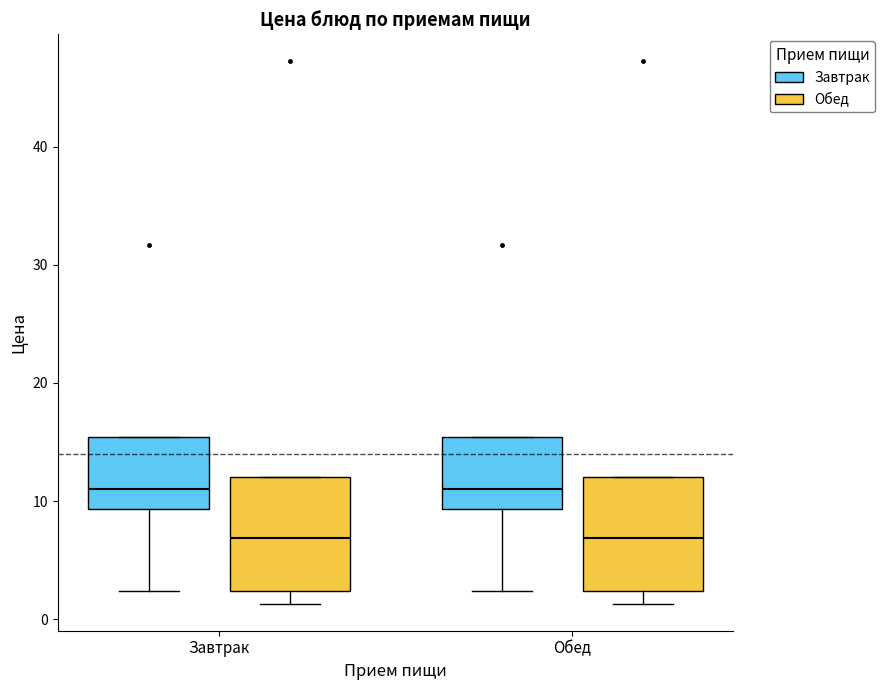

Reading left to right, read every box against the y-axis: the position of its median line, the range the box covers, and the ends of its whiskers. The values are not printed on the chart, so give them approximately, as read against the axis.

Завтрак (Завтрак): median 11, box 9 to 15, whiskers 2 to 15
Завтрак (Обед): median 7, box 2 to 12, whiskers 1 to 12
Обед (Завтрак): median 11, box 9 to 15, whiskers 2 to 15
Обед (Обед): median 7, box 2 to 12, whiskers 1 to 12